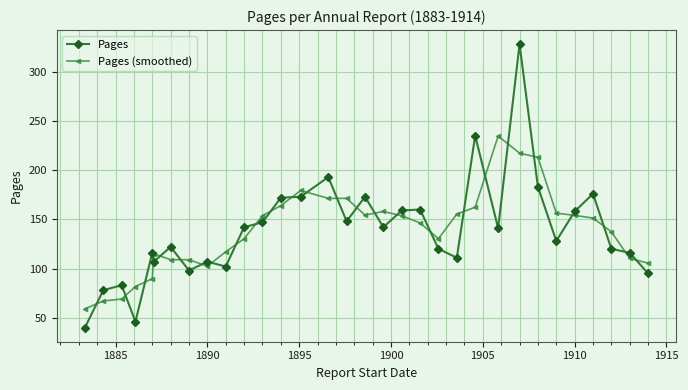

List the series in order of their peak value, lowest first.

Pages (smoothed), Pages